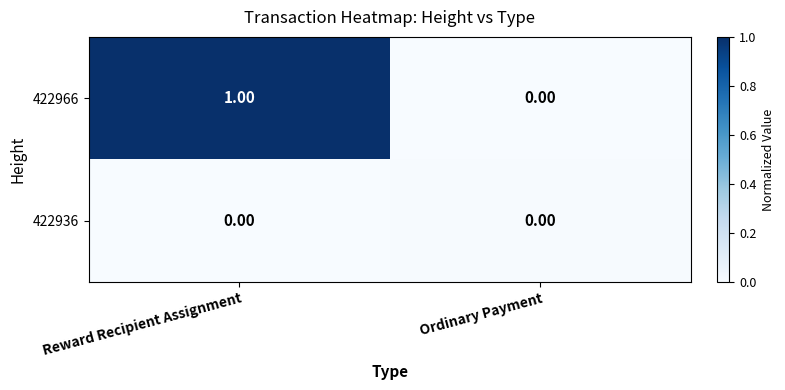

Which category has the lowest value in the 422966 series?

Ordinary Payment